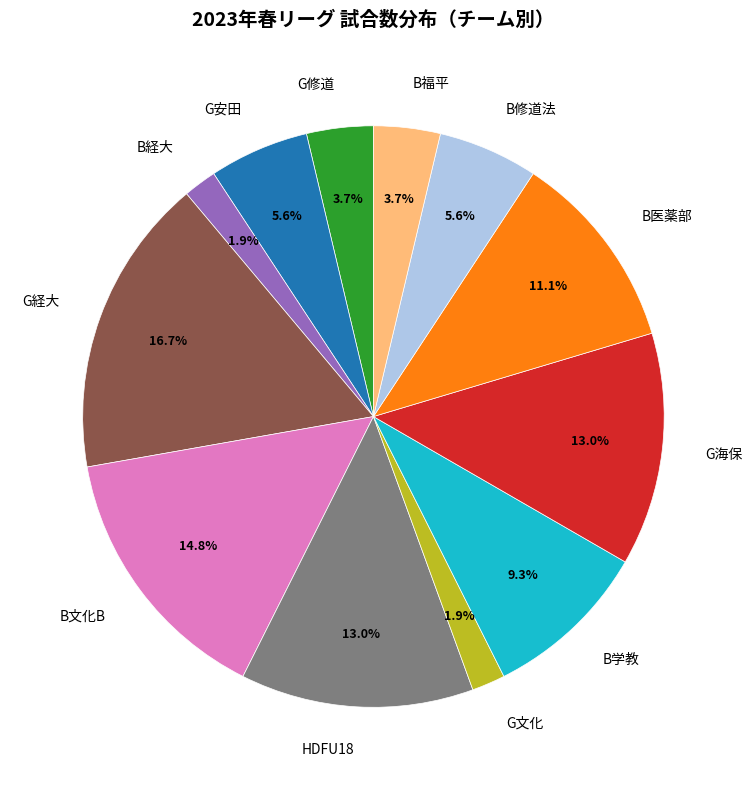

What percentage is the B医薬部 slice, to the nearest percent?

11%